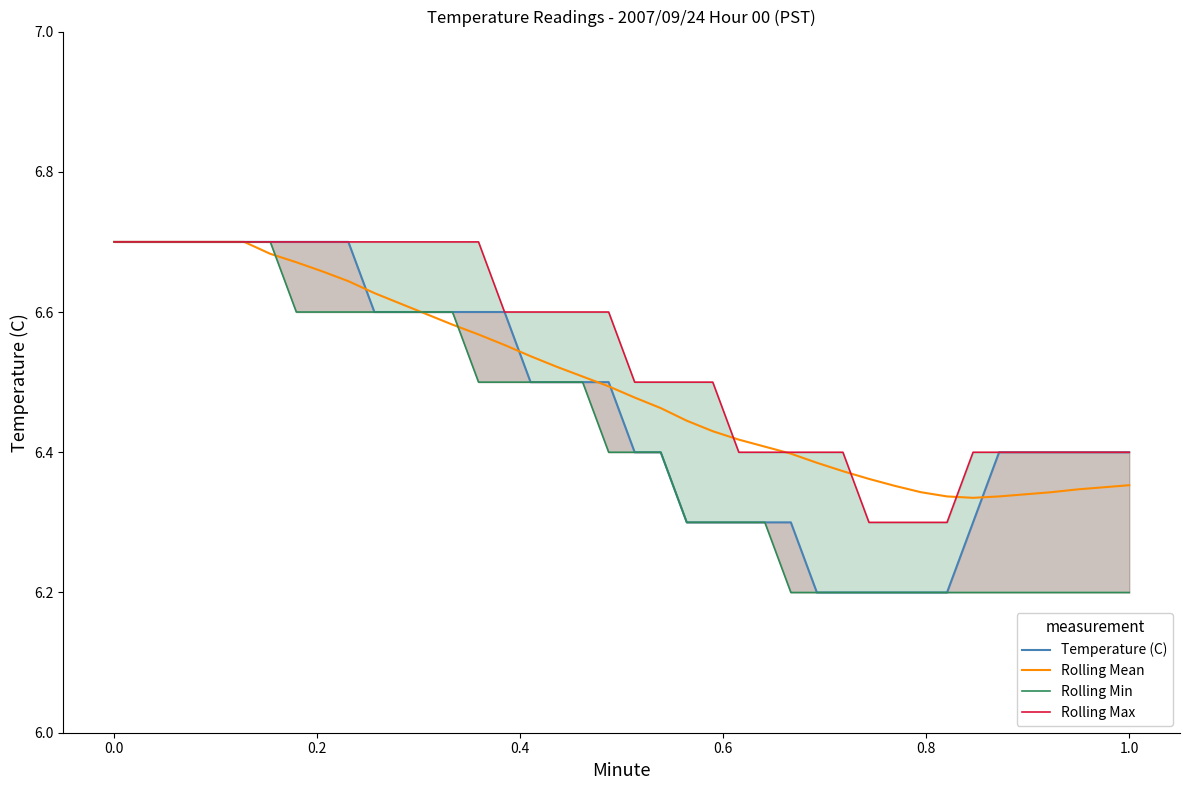

True or false: Rolling Min has a value of 3.1 at 30.

False